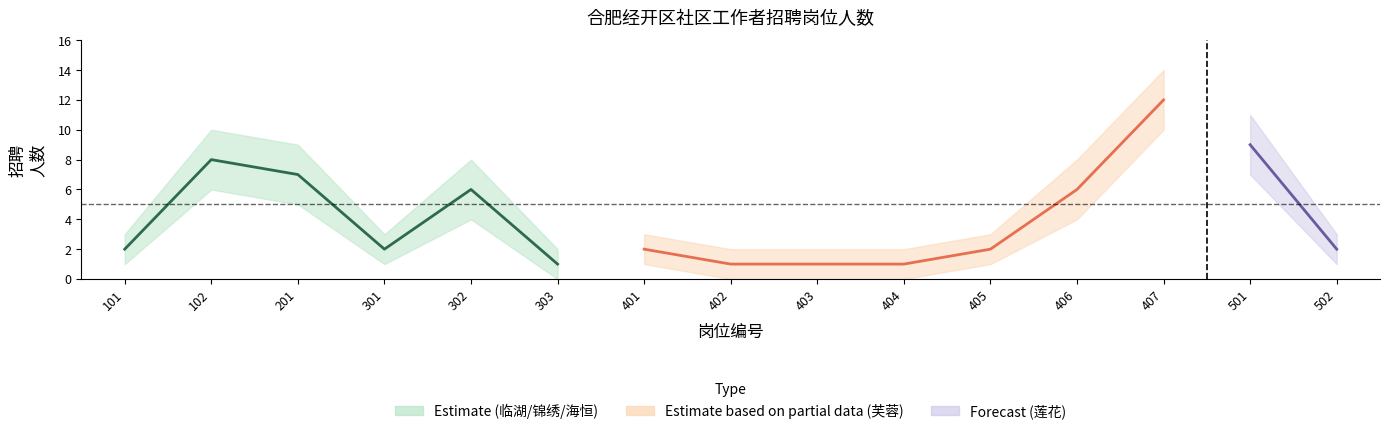

What value does the 招聘人数 series have at 401?

2